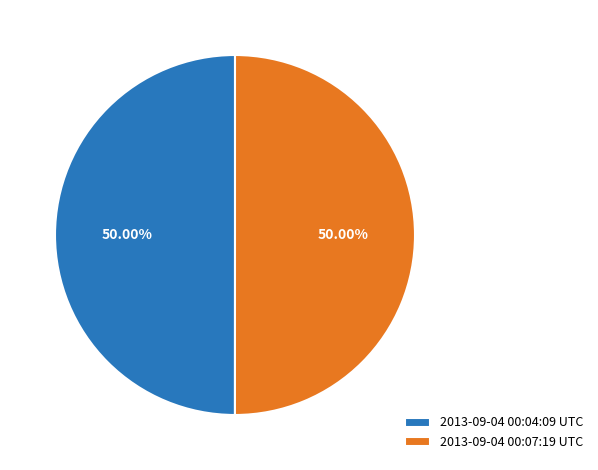

Do 2013-09-04 00:07:19 UTC and 2013-09-04 00:04:09 UTC together represent more than half of the pie?

Yes